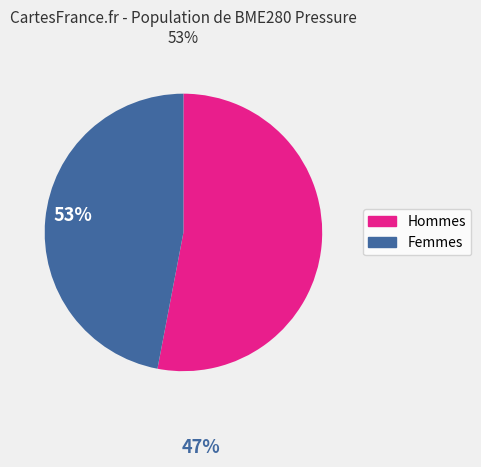

Does any single category account for the majority?

Yes